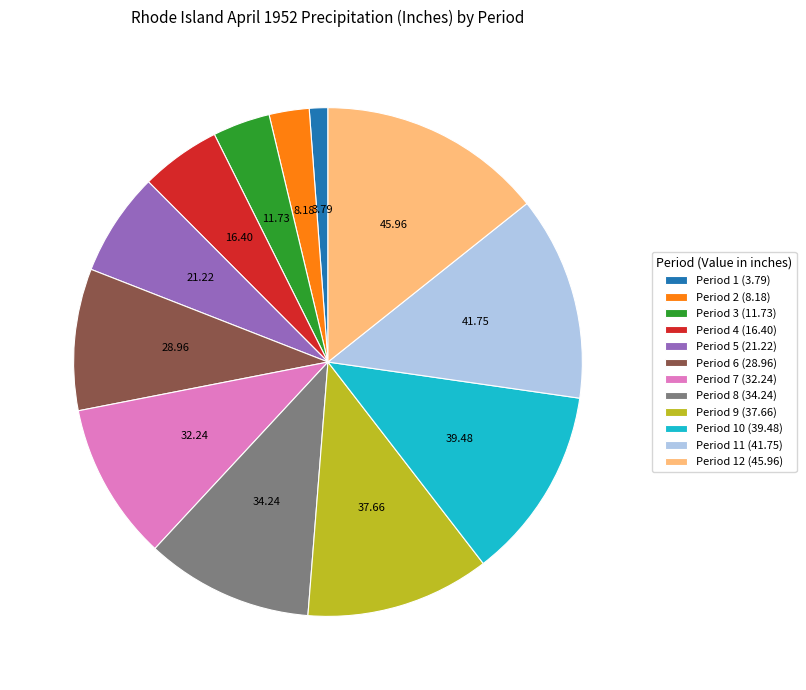

What is the ratio of the value at Period 3 (11.73) to the value at Period 12 (45.96)?

0.3